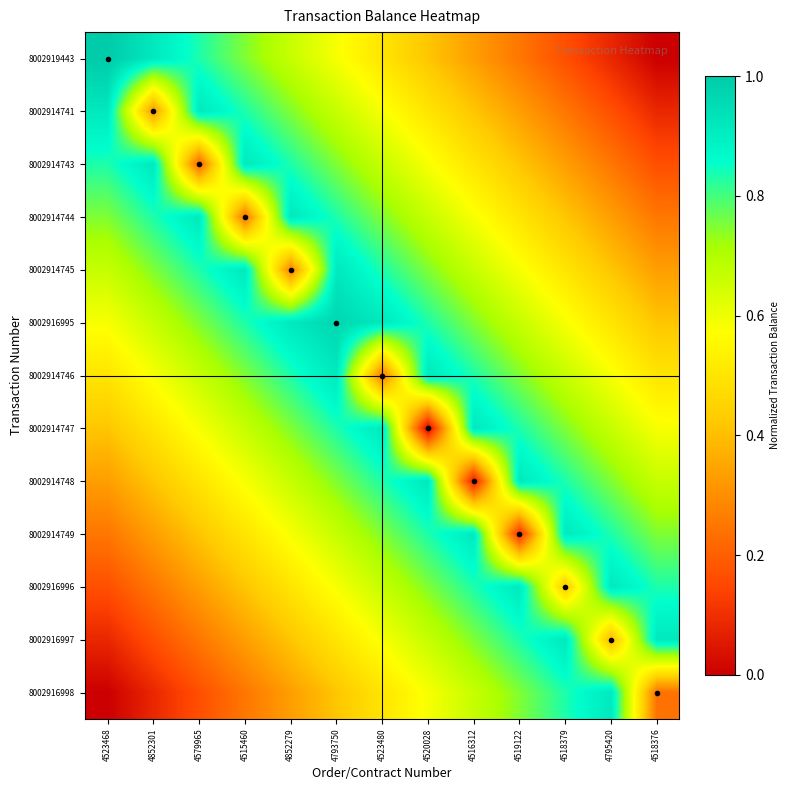

At how many categories does at least one series exceed 0?

13